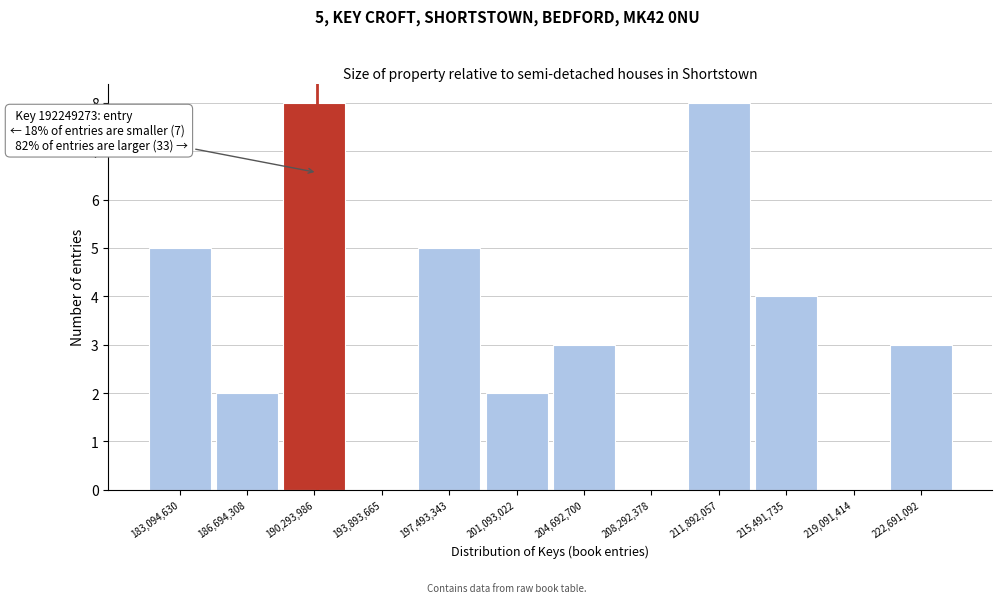

Reading left to right, list all the values displayed in this chart.

183,094,630=5	186,694,308=2	190,293,986=8	193,893,665=0	197,493,343=5	201,093,022=2	204,692,700=3	208,292,378=0	211,892,057=8	215,491,735=4	219,091,414=0	222,691,092=3